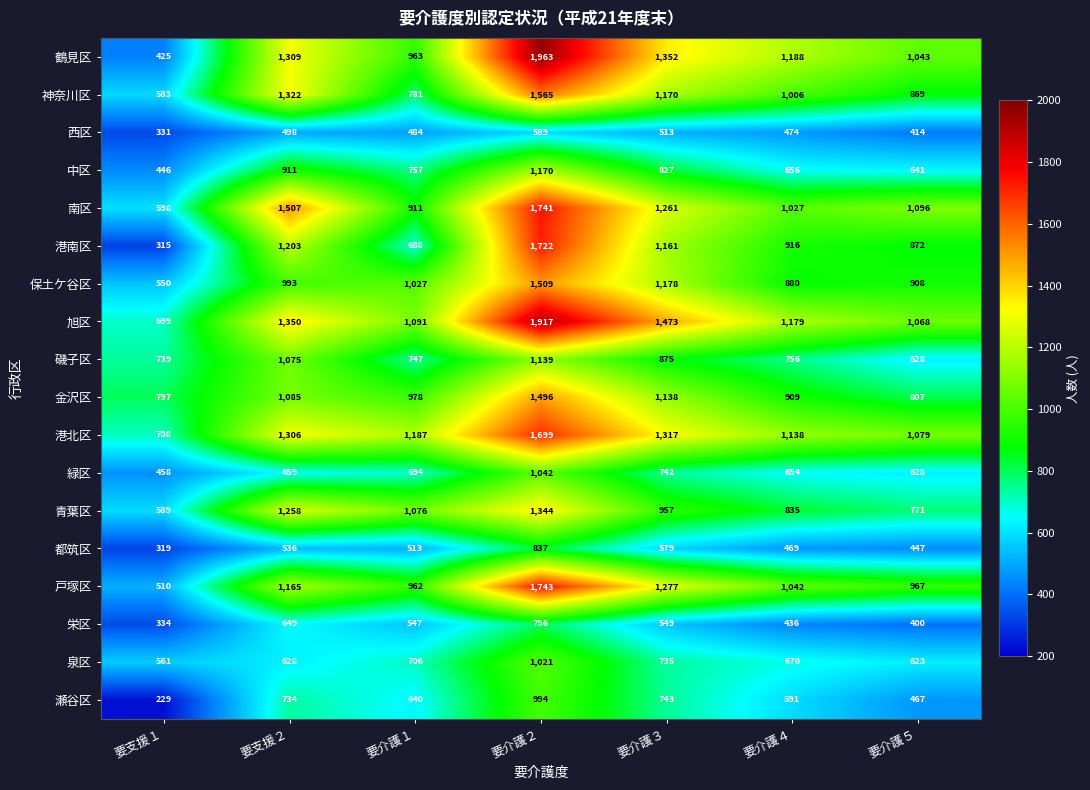

What is the minimum value for 保土ケ谷区?

550